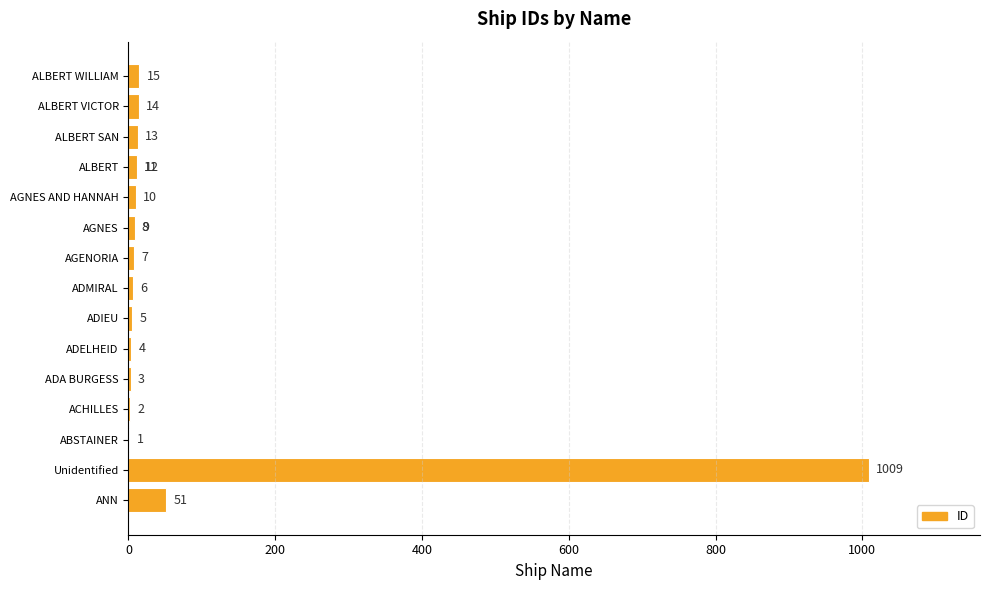

What is the maximum value shown in the chart?

1009